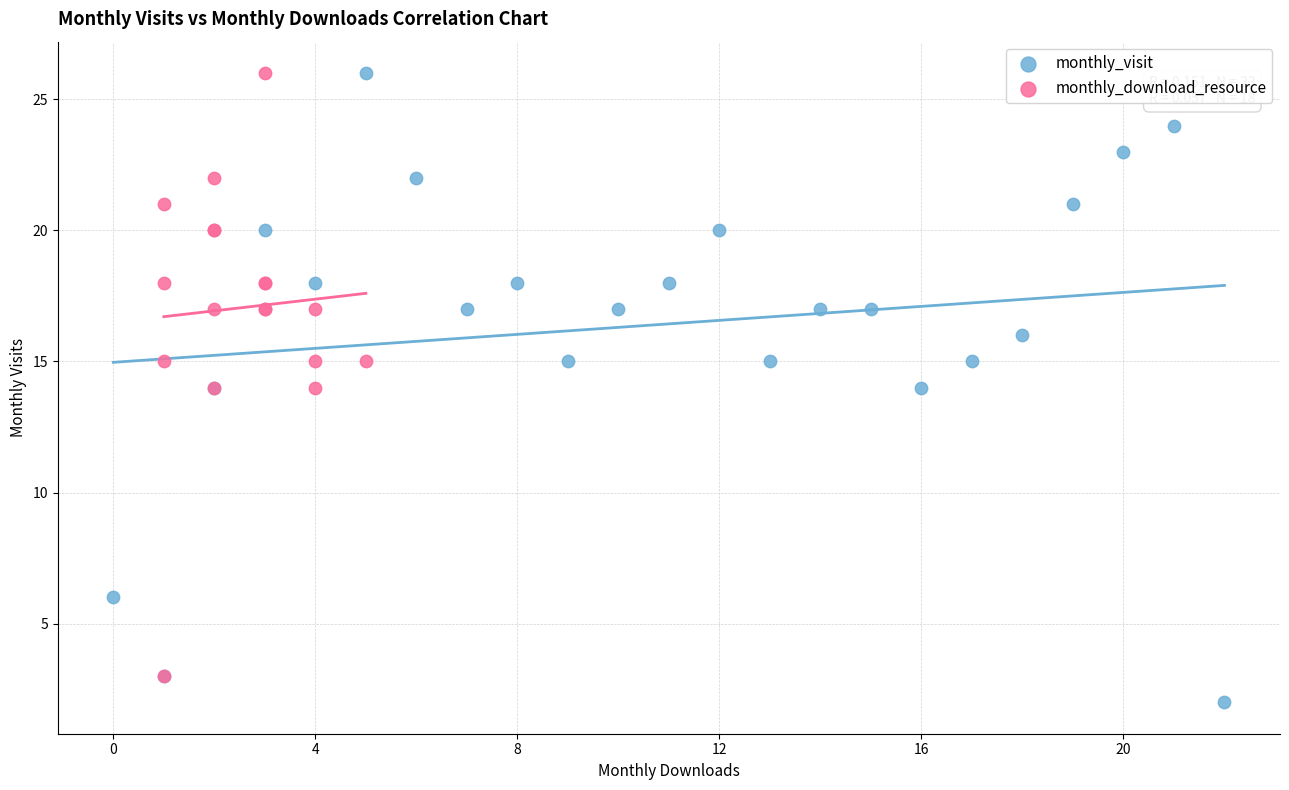

Which series has the widest spread of Y values?

monthly_visit